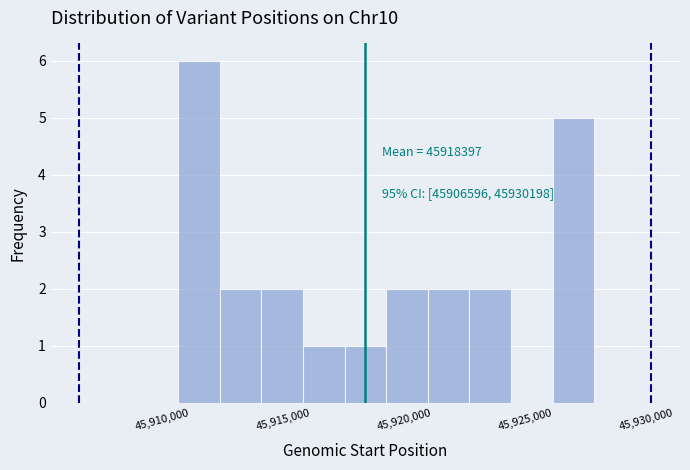

Read against the x-axis, roughly where is the centre of the tallest bar?

45911500